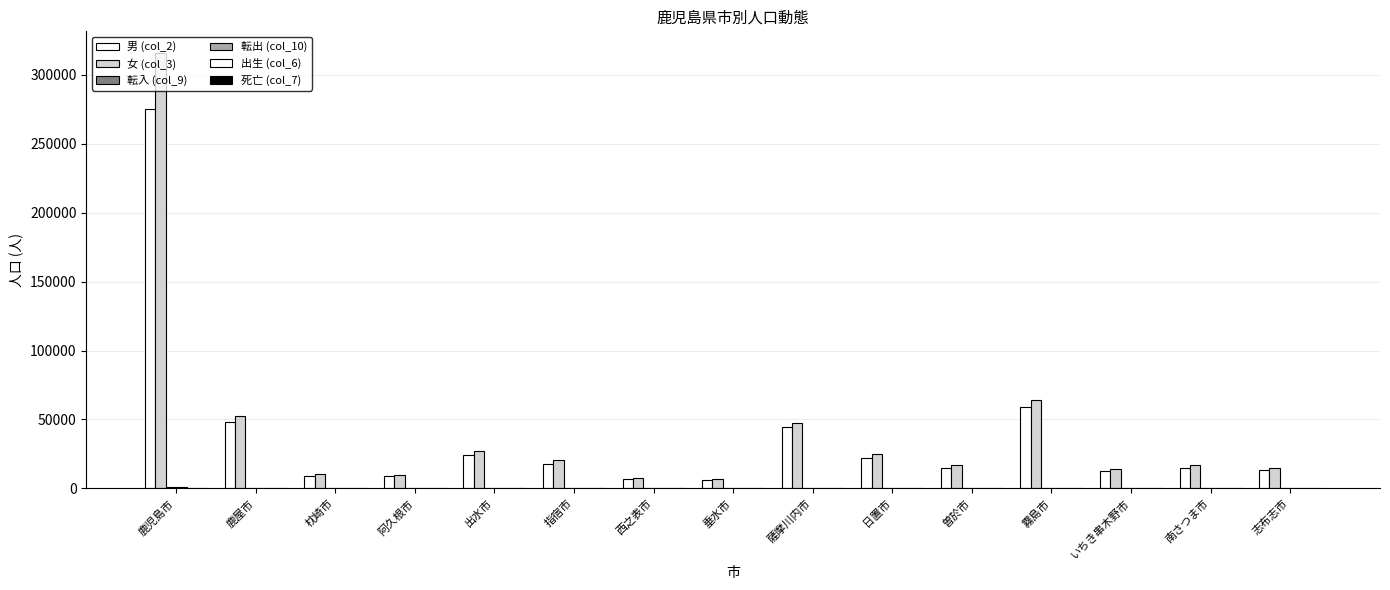

How many data points does each series have?

15